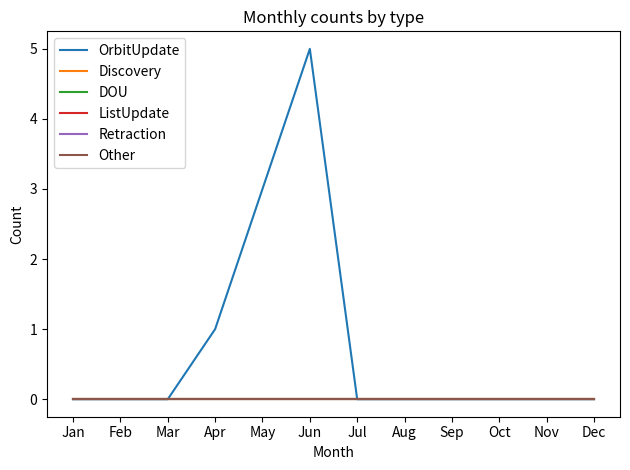

List the series in order of their peak value, highest first.

OrbitUpdate, Discovery, DOU, ListUpdate, Retraction, Other